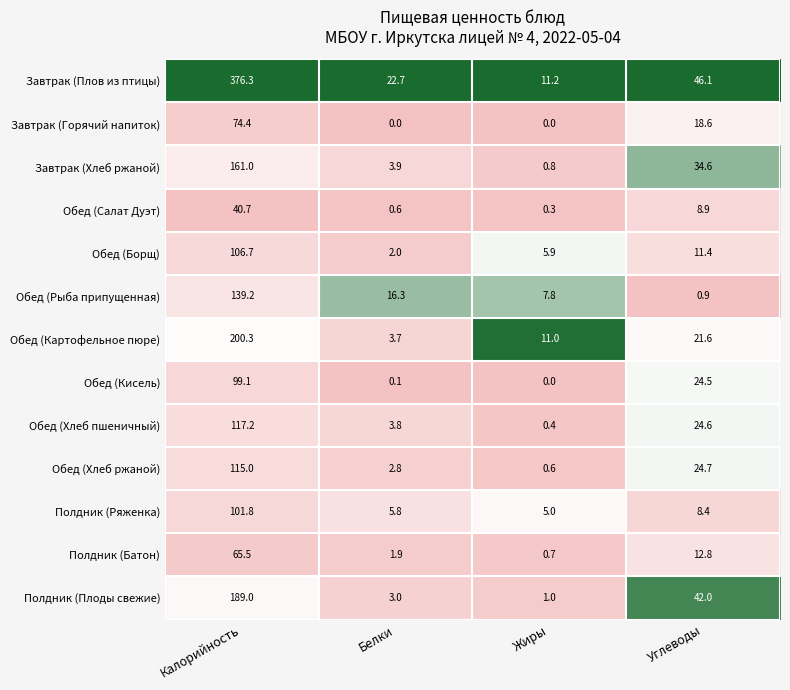

Is it true that Обед (Салат Дуэт) equals 0.6 at Белки?

True